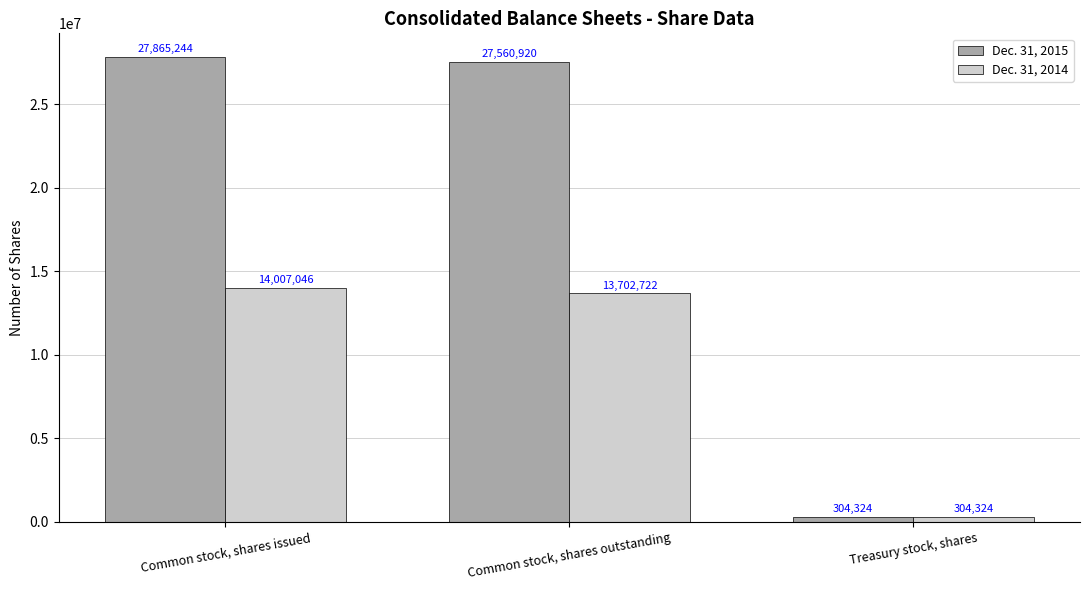

Reading left to right, what are all the values shown in this chart?

Dec. 31, 2015: Common stock, shares issued=27865244	Common stock, shares outstanding=27560920	Treasury stock, shares=304324
Dec. 31, 2014: Common stock, shares issued=14007046	Common stock, shares outstanding=13702722	Treasury stock, shares=304324